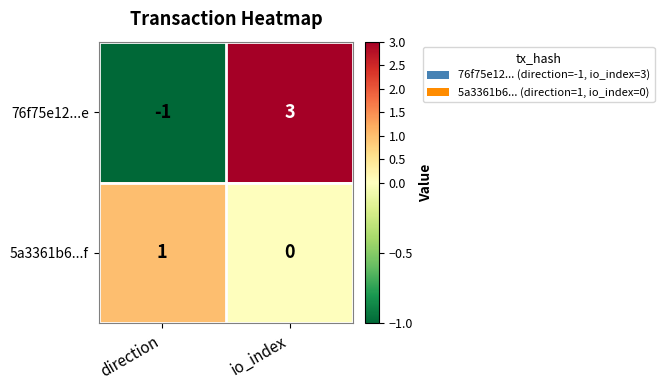

How many data points does each series have?

2